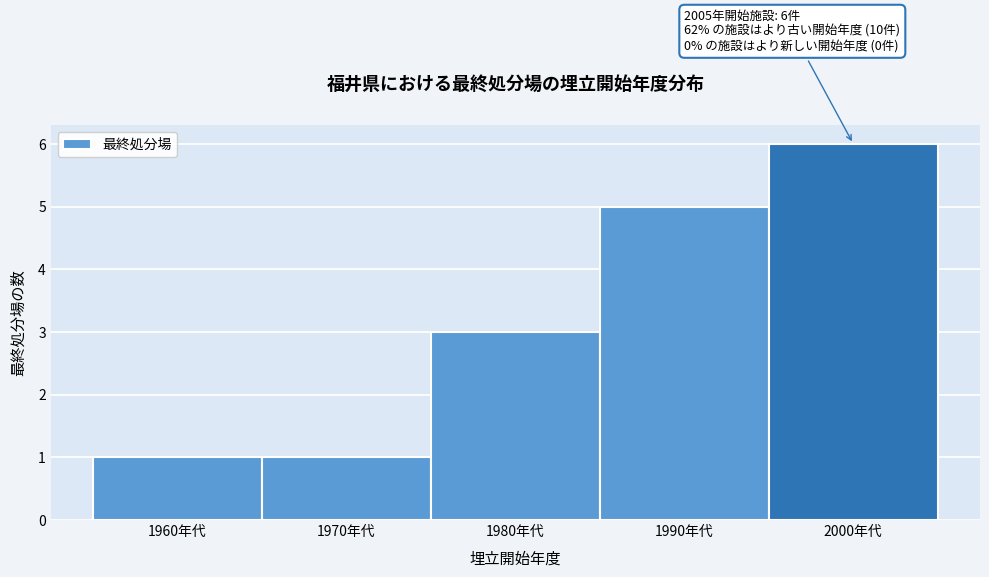

Reading left to right, extract all data points from this chart.

1	1	3	5	6